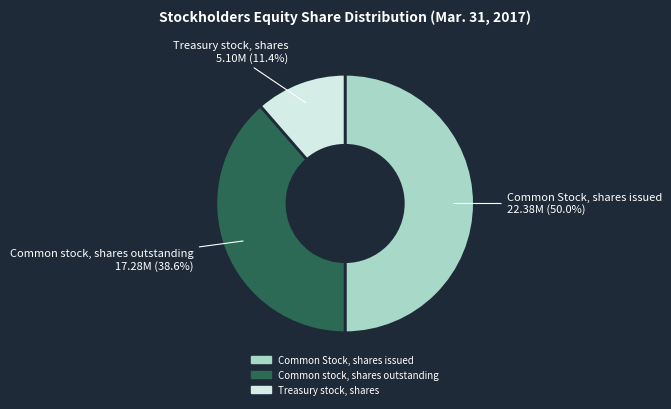

To the nearest percent, what is the difference between the largest and smallest slice percentages?

39%